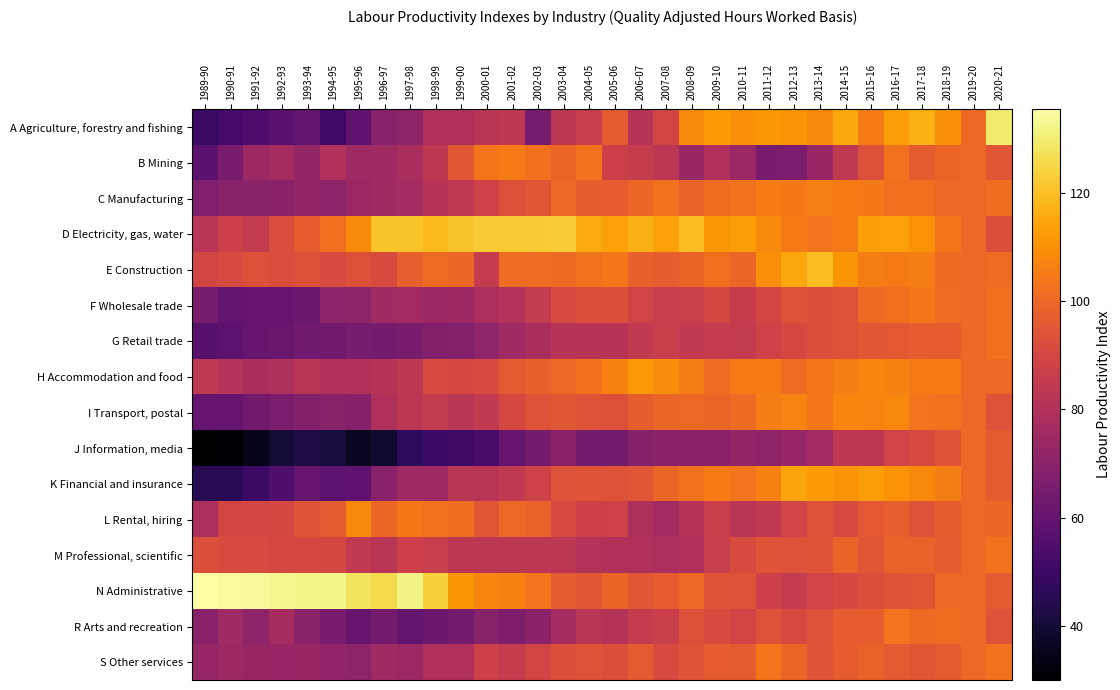

Reading right to left, transcribe all the data shown in this chart.

A Agriculture, forestry and fishing: 2020-21=129.4	2019-20=100.0	2018-19=109.8	2017-18=116.8	2016-17=112.9	2015-16=105.2	2014-15=115.0	2013-14=108.1	2012-13=110.3	2011-12=111.5	2010-11=109.8	2009-10=112.2	2008-09=108.2	2007-08=88.9	2006-07=81.4	2005-06=96.3	2004-05=86.1	2003-04=82.8	2002-03=65.0	2001-02=83.6	2000-01=81.9	1999-00=79.1	1998-99=79.9	1997-98=70.8	1996-97=69.0	1995-96=58.8	1994-95=51.3	1993-94=59.4	1992-93=57.3	1991-92=54.2	1990-91=52.2	1989-90=49.8
B Mining: 2020-21=95.0	2019-20=100.0	2018-19=99.4	2017-18=96.5	2016-17=102.7	2015-16=93.2	2014-15=84.0	2013-14=73.4	2012-13=66.0	2011-12=65.7	2010-11=73.9	2009-10=79.1	2008-09=73.4	2007-08=83.1	2006-07=85.9	2005-06=87.4	2004-05=102.7	2003-04=99.5	2002-03=102.4	2001-02=104.6	2000-01=103.6	1999-00=95.3	1998-99=83.6	1997-98=77.8	1996-97=75.6	1995-96=75.3	1994-95=80.1	1993-94=72.8	1992-93=77.0	1991-92=74.8	1990-91=65.6	1989-90=57.9
C Manufacturing: 2020-21=101.2	2019-20=100.0	2018-19=100.0	2017-18=101.8	2016-17=101.7	2015-16=104.3	2014-15=104.8	2013-14=106.1	2012-13=104.4	2011-12=105.1	2010-11=102.7	2009-10=101.5	2008-09=98.5	2007-08=102.5	2006-07=99.7	2005-06=97.1	2004-05=97.4	2003-04=100.0	2002-03=95.0	2001-02=93.2	2000-01=88.4	1999-00=84.1	1998-99=81.5	1997-98=76.9	1996-97=75.3	1995-96=74.3	1994-95=70.7	1993-94=72.2	1992-93=70.1	1991-92=69.9	1990-91=69.4	1989-90=66.7
D Electricity, gas, water: 2020-21=92.6	2019-20=100.0	2018-19=103.6	2017-18=110.1	2016-17=113.2	2015-16=112.9	2014-15=104.9	2013-14=102.9	2012-13=104.9	2011-12=108.5	2010-11=112.6	2009-10=111.1	2008-09=119.3	2007-08=113.3	2006-07=116.5	2005-06=113.4	2004-05=115.2	2003-04=122.9	2002-03=122.3	2001-02=122.2	2000-01=122.6	1999-00=120.6	1998-99=118.6	1997-98=120.6	1996-97=120.7	1995-96=108.4	1994-95=101.7	1993-94=96.8	1992-93=92.0	1991-92=85.1	1990-91=87.4	1989-90=81.9
E Construction: 2020-21=101.1	2019-20=100.0	2018-19=100.7	2017-18=105.7	2016-17=104.6	2015-16=105.7	2014-15=110.7	2013-14=119.7	2012-13=114.7	2011-12=109.3	2010-11=99.5	2009-10=101.7	2008-09=98.8	2007-08=97.2	2006-07=97.9	2005-06=103.8	2004-05=102.7	2003-04=100.5	2002-03=100.9	2001-02=101.1	2000-01=85.2	1999-00=100.0	1998-99=100.9	1997-98=97.8	1996-97=91.4	1995-96=93.2	1994-95=91.3	1993-94=93.2	1992-93=92.0	1991-92=93.0	1990-91=91.1	1989-90=89.5
F Wholesale trade: 2020-21=101.8	2019-20=100.0	2018-19=101.0	2017-18=103.7	2016-17=101.9	2015-16=100.8	2014-15=93.7	2013-14=93.0	2012-13=93.4	2011-12=89.3	2010-11=85.8	2009-10=90.0	2008-09=87.2	2007-08=86.1	2006-07=88.6	2005-06=92.9	2004-05=92.4	2003-04=91.0	2002-03=85.1	2001-02=80.5	2000-01=78.2	1999-00=74.5	1998-99=73.8	1997-98=76.3	1996-97=75.4	1995-96=71.1	1994-95=70.5	1993-94=61.5	1992-93=60.8	1991-92=60.6	1990-91=59.5	1989-90=65.3
G Retail trade: 2020-21=102.4	2019-20=100.0	2018-19=96.9	2017-18=96.9	2016-17=95.5	2015-16=95.1	2014-15=93.5	2013-14=92.4	2012-13=90.1	2011-12=88.1	2010-11=84.9	2009-10=85.2	2008-09=84.6	2007-08=86.5	2006-07=84.6	2005-06=81.8	2004-05=81.5	2003-04=81.6	2002-03=78.1	2001-02=75.4	2000-01=71.5	1999-00=68.2	1998-99=67.8	1997-98=65.6	1996-97=64.2	1995-96=65.4	1994-95=63.7	1993-94=63.2	1992-93=61.1	1991-92=60.7	1990-91=58.2	1989-90=57.0
H Accommodation and food: 2020-21=100.1	2019-20=100.0	2018-19=105.2	2017-18=104.5	2016-17=106.5	2015-16=107.0	2014-15=105.6	2013-14=103.7	2012-13=100.9	2011-12=104.7	2010-11=104.7	2009-10=101.0	2008-09=105.7	2007-08=109.0	2006-07=111.6	2005-06=106.2	2004-05=102.3	2003-04=100.1	2002-03=98.2	2001-02=95.9	2000-01=91.5	1999-00=90.6	1998-99=91.0	1997-98=83.6	1996-97=81.5	1995-96=80.0	1994-95=79.3	1993-94=82.1	1992-93=78.6	1991-92=78.1	1990-91=81.0	1989-90=84.3
I Transport, postal: 2020-21=93.8	2019-20=100.0	2018-19=102.5	2017-18=103.1	2016-17=107.5	2015-16=106.8	2014-15=107.2	2013-14=104.0	2012-13=106.9	2011-12=105.4	2010-11=100.5	2009-10=99.5	2008-09=100.1	2007-08=99.2	2006-07=97.4	2005-06=93.3	2004-05=94.0	2003-04=95.2	2002-03=94.1	2001-02=90.2	2000-01=84.7	1999-00=82.7	1998-99=84.9	1997-98=83.5	1996-97=79.2	1995-96=68.5	1994-95=69.1	1993-94=67.6	1992-93=66.1	1991-92=63.6	1990-91=60.4	1989-90=60.3
J Information, media: 2020-21=96.1	2019-20=100.0	2018-19=94.2	2017-18=91.3	2016-17=88.5	2015-16=83.2	2014-15=83.7	2013-14=76.4	2012-13=73.2	2011-12=71.0	2010-11=72.2	2009-10=70.0	2008-09=70.0	2007-08=70.3	2006-07=68.6	2005-06=64.5	2004-05=64.6	2003-04=70.2	2002-03=64.4	2001-02=60.1	2000-01=52.8	1999-00=50.9	1998-99=50.3	1997-98=46.8	1996-97=39.0	1995-96=36.5	1994-95=41.2	1993-94=42.2	1992-93=39.9	1991-92=35.3	1990-91=31.6	1989-90=30.0
K Financial and insurance: 2020-21=96.6	2019-20=100.0	2018-19=105.6	2017-18=107.8	2016-17=110.1	2015-16=112.3	2014-15=110.4	2013-14=112.3	2012-13=114.3	2011-12=106.3	2010-11=103.1	2009-10=104.5	2008-09=102.6	2007-08=99.2	2006-07=94.7	2005-06=94.0	2004-05=94.4	2003-04=93.7	2002-03=88.1	2001-02=84.3	2000-01=82.2	1999-00=82.5	1998-99=74.9	1997-98=75.2	1996-97=69.2	1995-96=58.5	1994-95=58.2	1993-94=60.1	1992-93=54.6	1991-92=50.0	1990-91=45.6	1989-90=45.6
L Rental, hiring: 2020-21=99.8	2019-20=100.0	2018-19=97.2	2017-18=93.9	2016-17=97.8	2015-16=95.8	2014-15=90.9	2013-14=94.1	2012-13=88.6	2011-12=84.5	2010-11=82.7	2009-10=86.7	2008-09=81.3	2007-08=76.2	2006-07=79.0	2005-06=88.1	2004-05=87.8	2003-04=91.0	2002-03=98.7	2001-02=100.2	2000-01=94.6	1999-00=101.5	1998-99=102.5	1997-98=104.2	1996-97=99.8	1995-96=108.0	1994-95=96.1	1993-94=94.6	1992-93=89.7	1991-92=89.3	1990-91=89.5	1989-90=78.5
M Professional, scientific: 2020-21=102.7	2019-20=100.0	2018-19=96.5	2017-18=98.5	2016-17=98.6	2015-16=95.0	2014-15=98.9	2013-14=94.5	2012-13=93.7	2011-12=94.5	2010-11=91.6	2009-10=86.1	2008-09=79.6	2007-08=78.4	2006-07=79.5	2005-06=80.1	2004-05=80.7	2003-04=82.9	2002-03=82.8	2001-02=83.4	2000-01=83.1	1999-00=83.5	1998-99=86.0	1997-98=87.3	1996-97=82.2	1995-96=84.3	1994-95=89.8	1993-94=90.2	1992-93=90.4	1991-92=91.1	1990-91=91.4	1989-90=92.2
N Administrative: 2020-21=96.0	2019-20=100.0	2018-19=100.0	2017-18=94.9	2016-17=94.2	2015-16=92.2	2014-15=90.2	2013-14=88.8	2012-13=85.4	2011-12=87.6	2010-11=93.9	2009-10=94.5	2008-09=100.2	2007-08=97.1	2006-07=95.4	2005-06=99.1	2004-05=95.3	2003-04=96.2	2002-03=103.2	2001-02=106.4	2000-01=107.0	1999-00=110.7	1998-99=123.6	1997-98=131.9	1996-97=125.8	1995-96=128.1	1994-95=132.2	1993-94=132.4	1992-93=132.6	1991-92=133.8	1990-91=134.2	1989-90=135.4
R Arts and recreation: 2020-21=93.8	2019-20=100.0	2018-19=101.3	2017-18=100.4	2016-17=103.0	2015-16=96.8	2014-15=96.9	2013-14=93.8	2012-13=91.3	2011-12=93.6	2010-11=89.1	2009-10=91.6	2008-09=93.1	2007-08=86.7	2006-07=85.5	2005-06=81.4	2004-05=82.5	2003-04=77.0	2002-03=70.0	2001-02=66.5	2000-01=68.9	1999-00=64.0	1998-99=61.8	1997-98=59.8	1996-97=64.6	1995-96=60.7	1994-95=65.7	1993-94=69.6	1992-93=77.0	1991-92=70.4	1990-91=75.5	1989-90=69.3
S Other services: 2020-21=102.8	2019-20=100.0	2018-19=96.4	2017-18=95.0	2016-17=96.0	2015-16=98.6	2014-15=97.0	2013-14=94.5	2012-13=99.2	2011-12=103.5	2010-11=96.3	2009-10=96.7	2008-09=94.2	2007-08=91.0	2006-07=96.1	2005-06=92.8	2004-05=93.8	2003-04=92.9	2002-03=89.2	2001-02=85.7	2000-01=88.0	1999-00=79.4	1998-99=79.2	1997-98=74.2	1996-97=75.5	1995-96=71.0	1994-95=71.8	1993-94=73.5	1992-93=73.1	1991-92=73.6	1990-91=74.5	1989-90=72.9